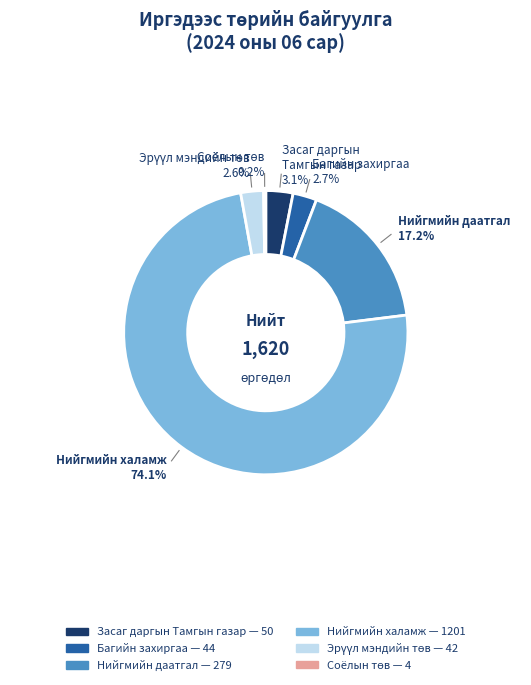

Which slice is the largest?

Нийгмийн халамж